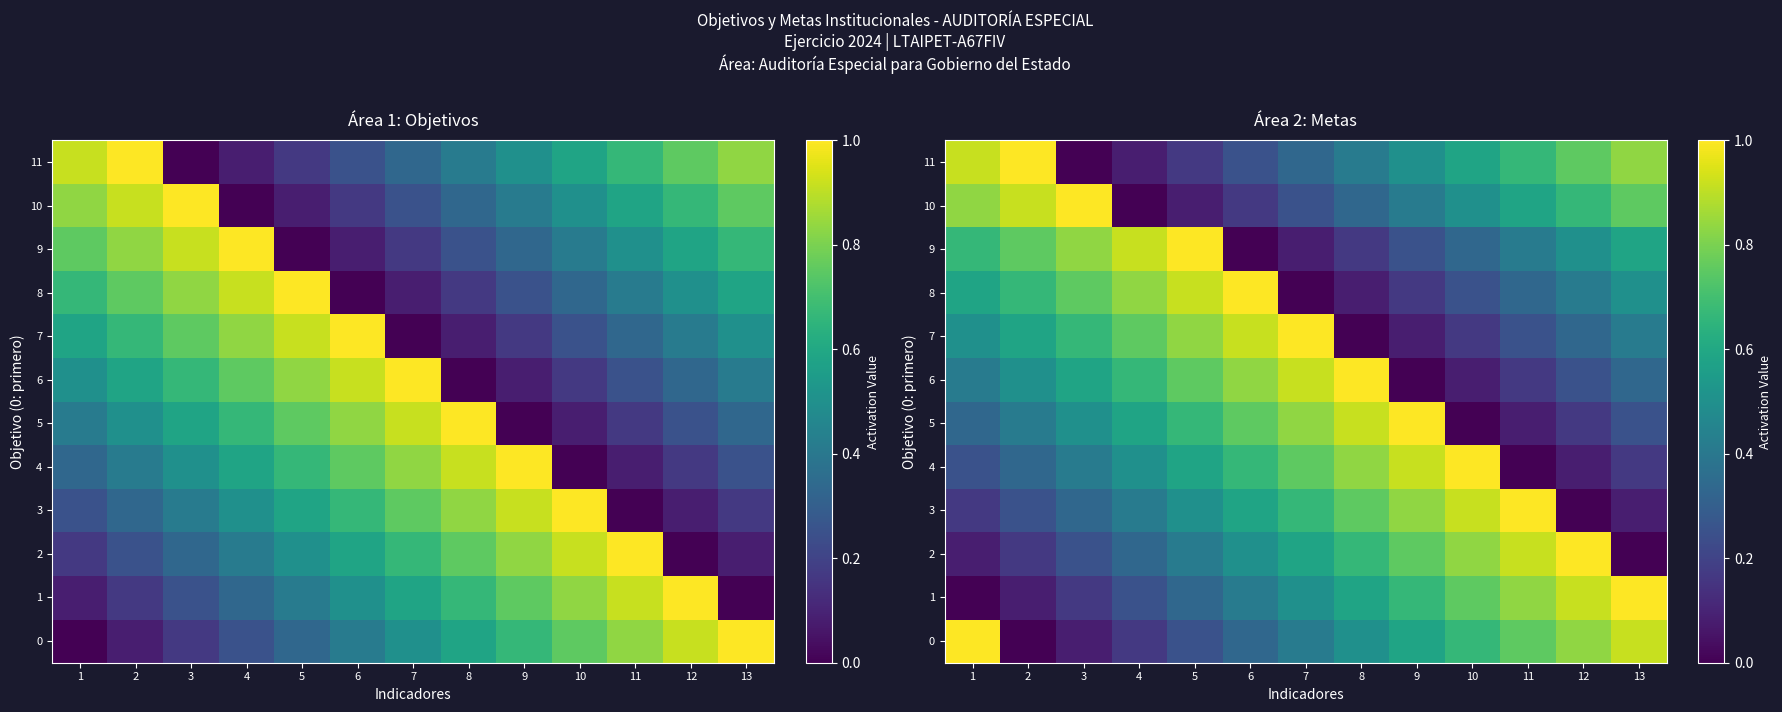

How many values in the 1 series exceed 0?

12